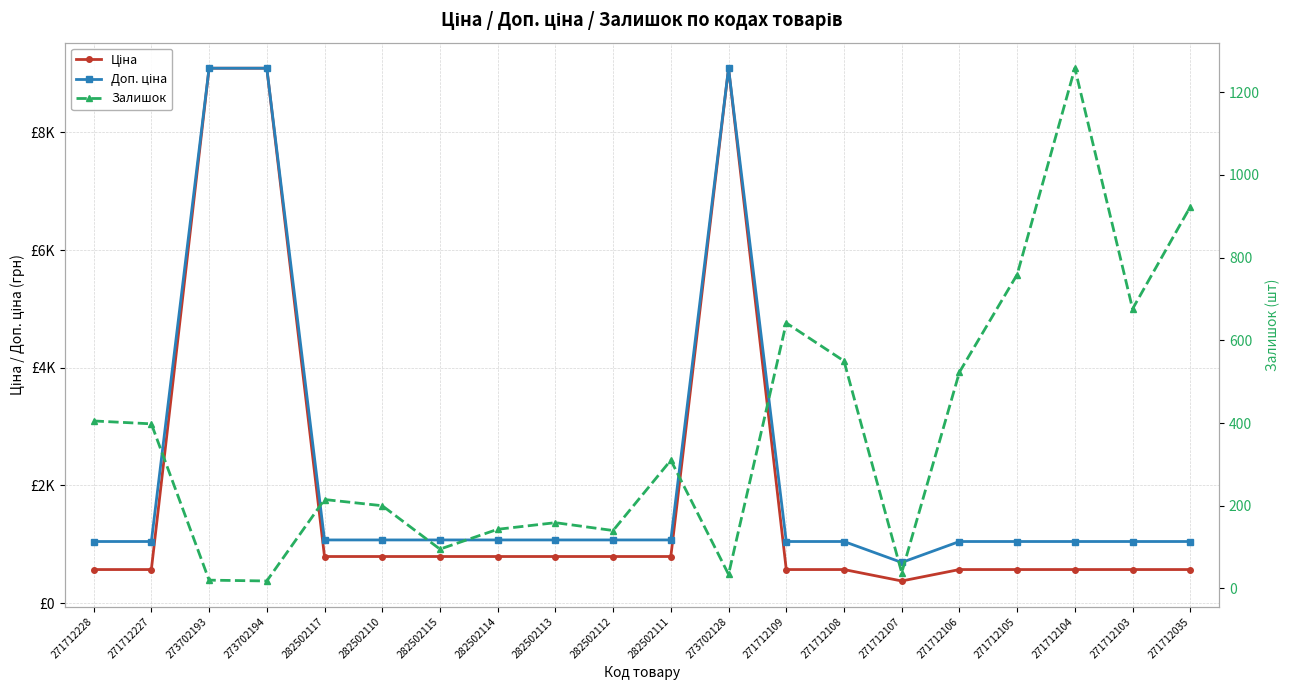

What position from the left is 282502113?

9